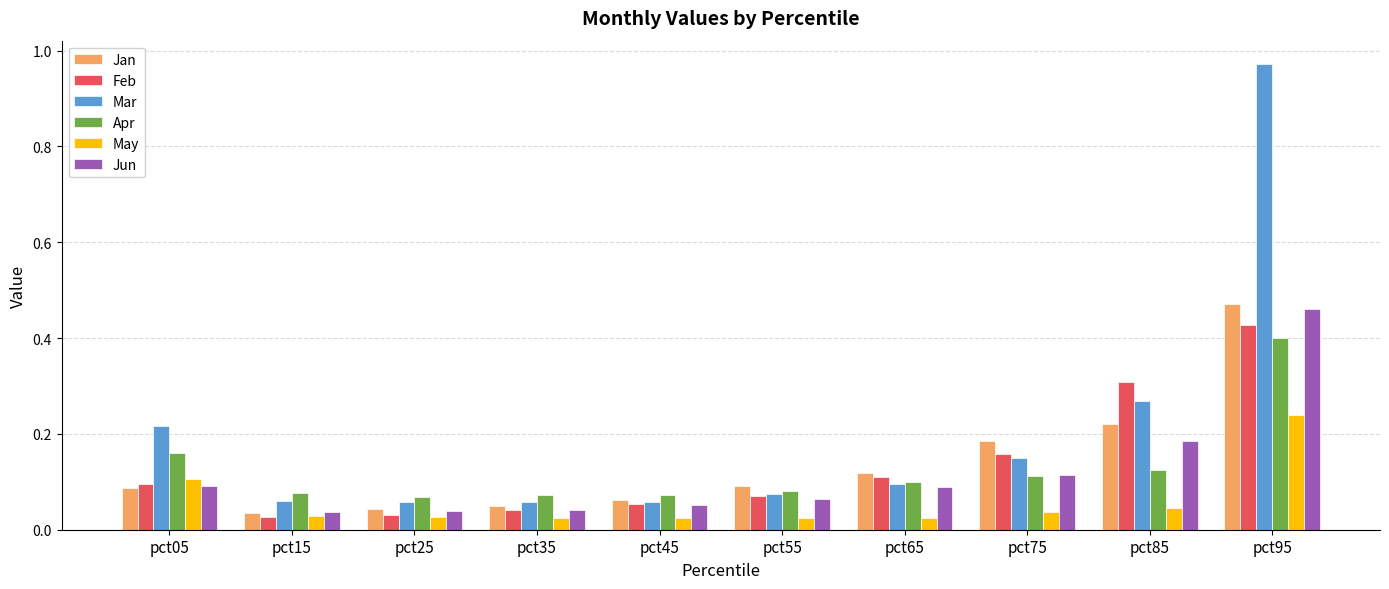

The value of Feb at pct05 is 0.1. True or false?

True